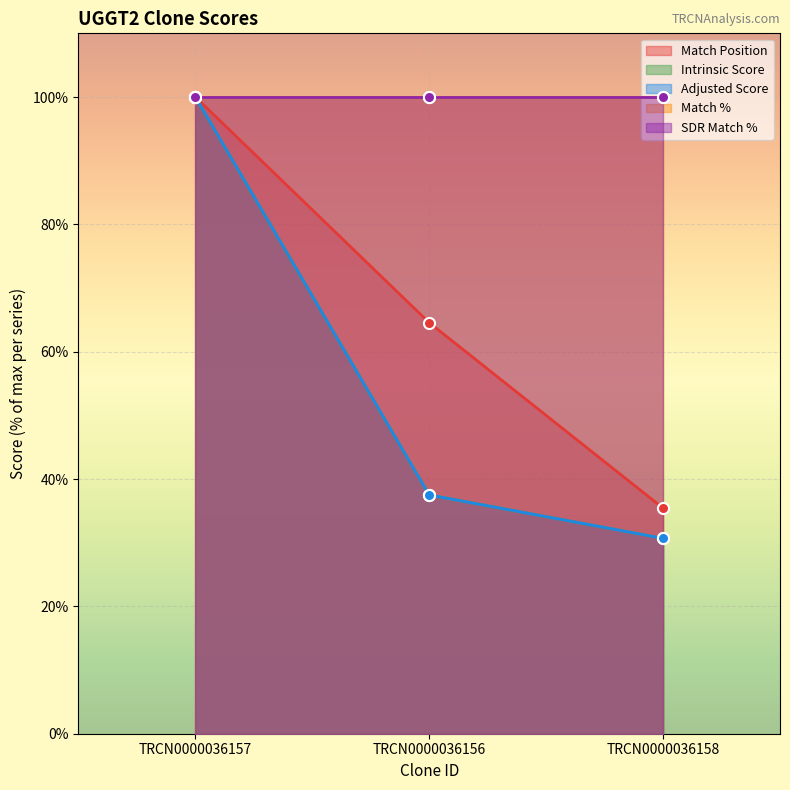

Between TRCN0000036157 and TRCN0000036158, which is larger?

TRCN0000036157